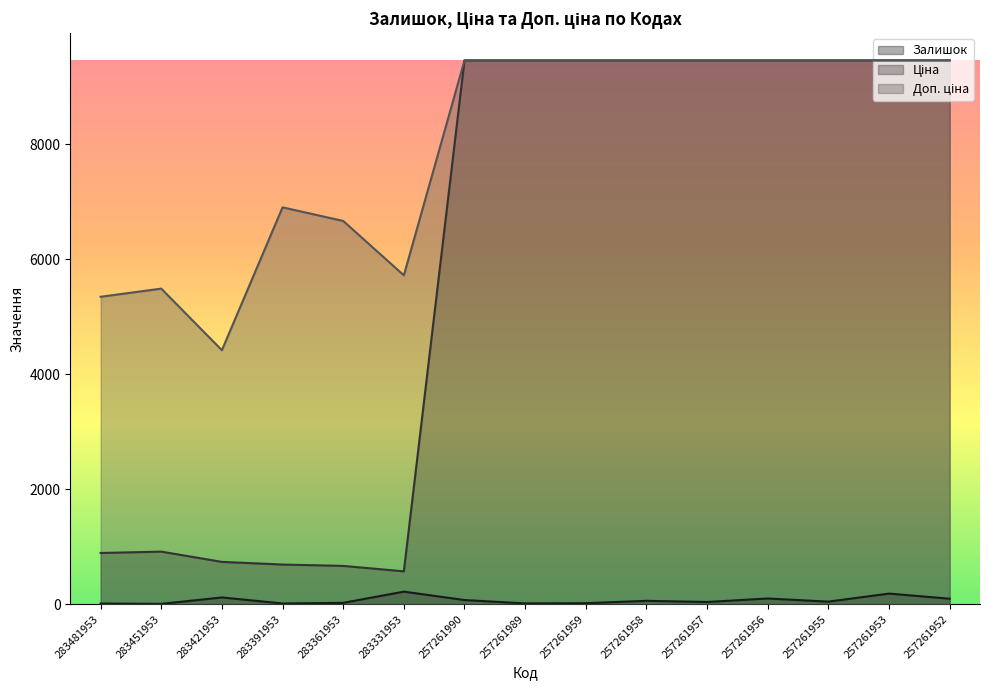

How many values in the Залишок series exceed 45?

7